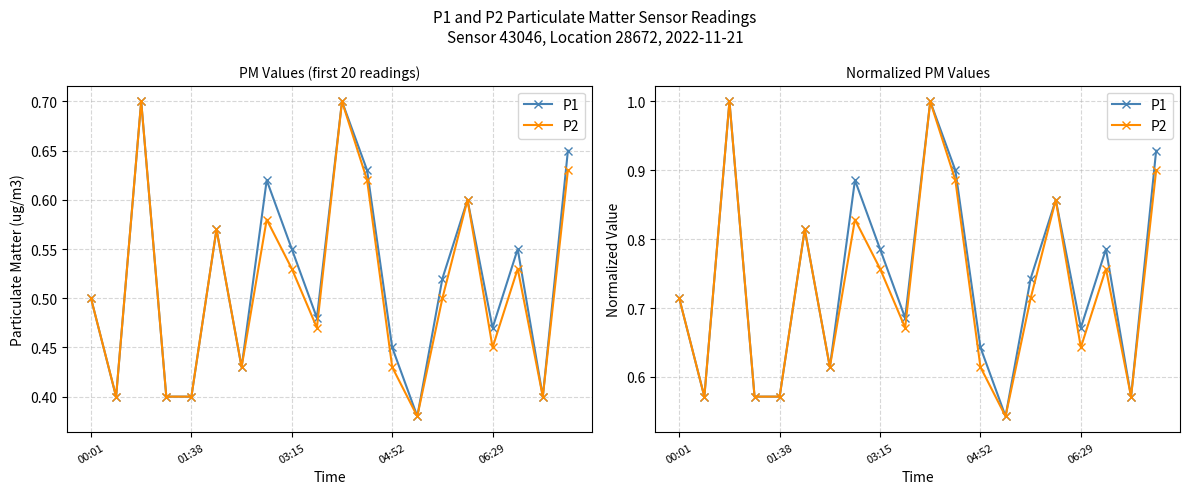

Rank the series by their average value, from highest to lowest.

P1, P2